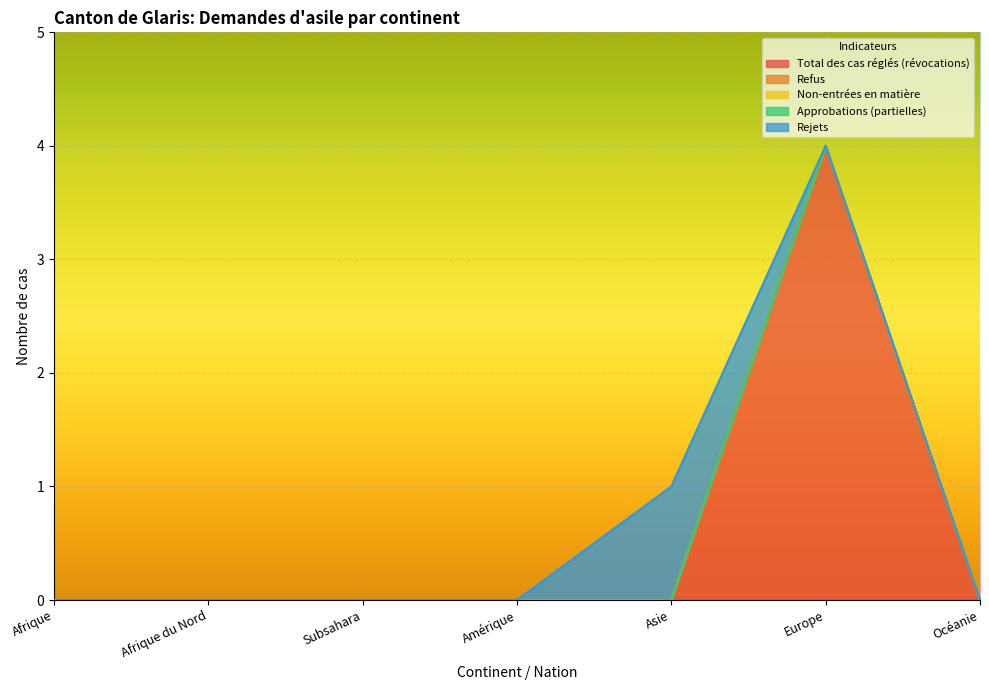

What is the label of the 4th point from the right?

Amérique